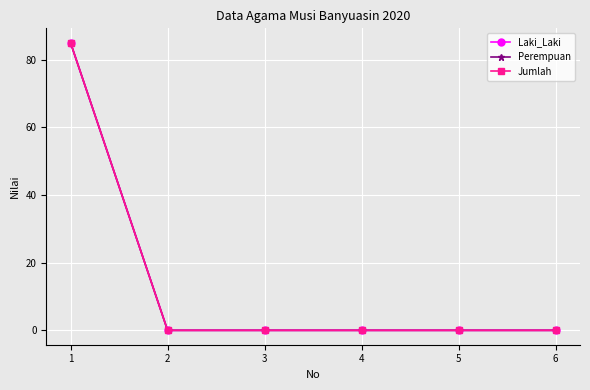

Where is Laki_Laki nearest to the value 42?

2